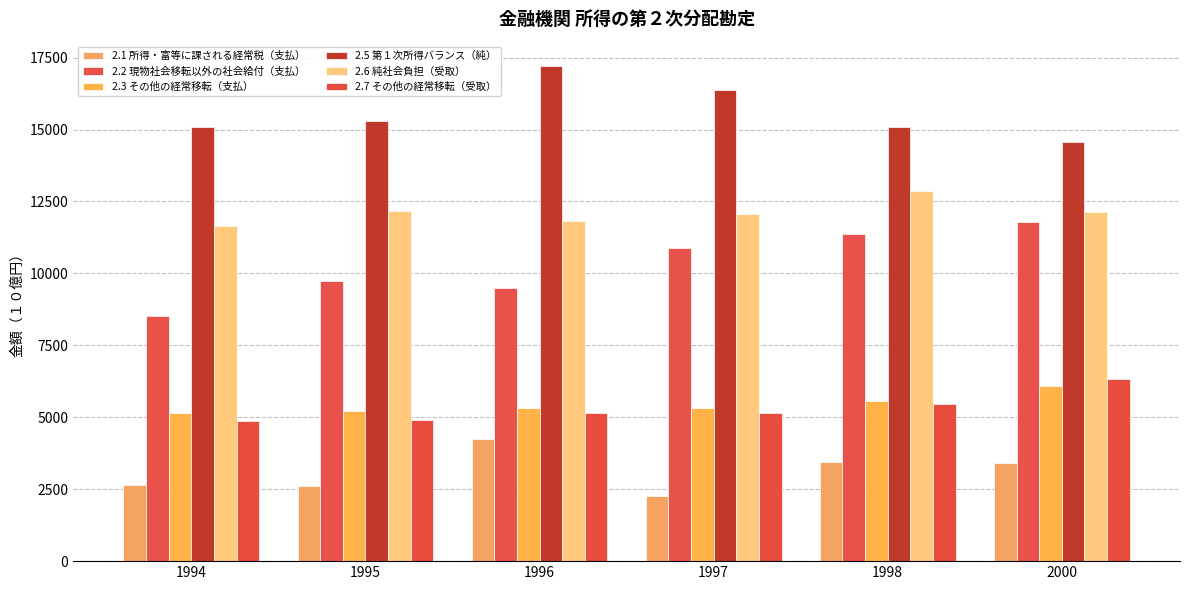

Rank the categories by 2.1 所得・富等に課される経常税（支払） value from highest to lowest.

1996, 1998, 2000, 1994, 1995, 1997